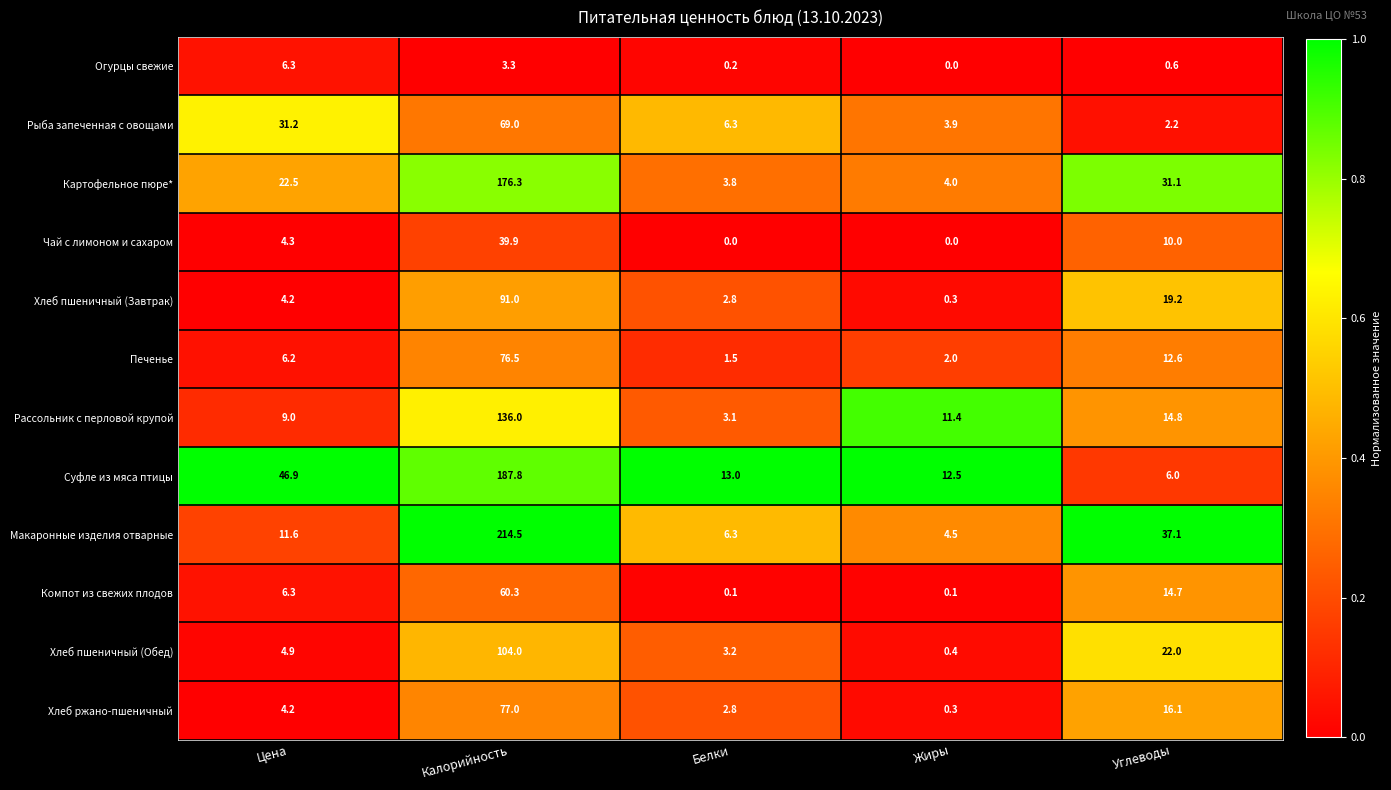

True or false: Рыба запеченная с овощами has a value of 6.3 at Белки.

True